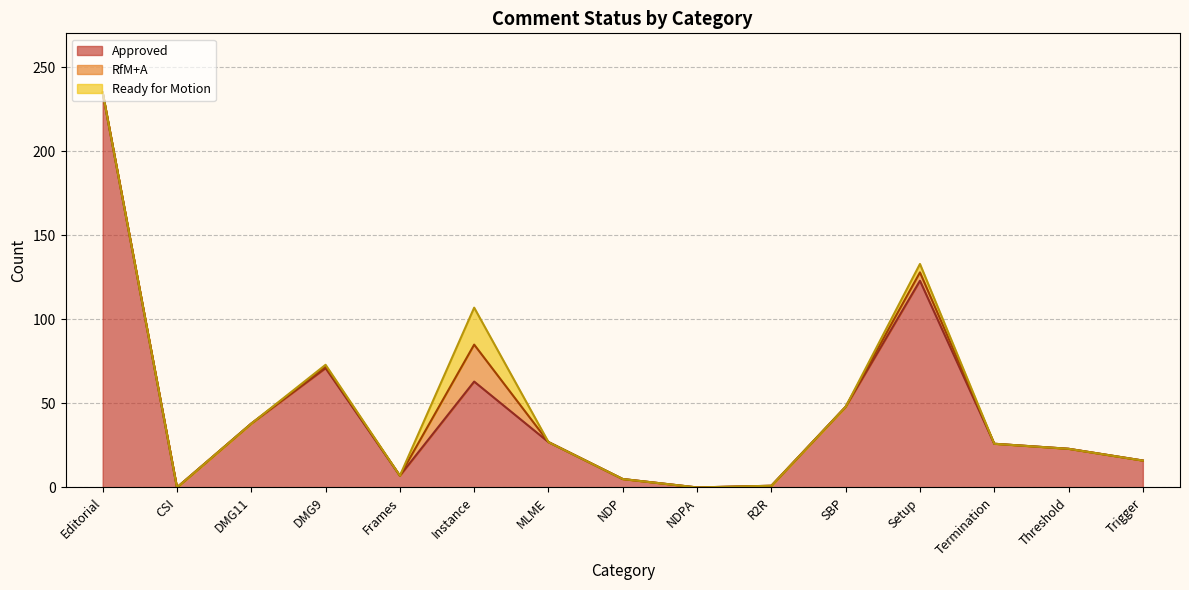

Does the chart display data point markers on the line(s)?

No